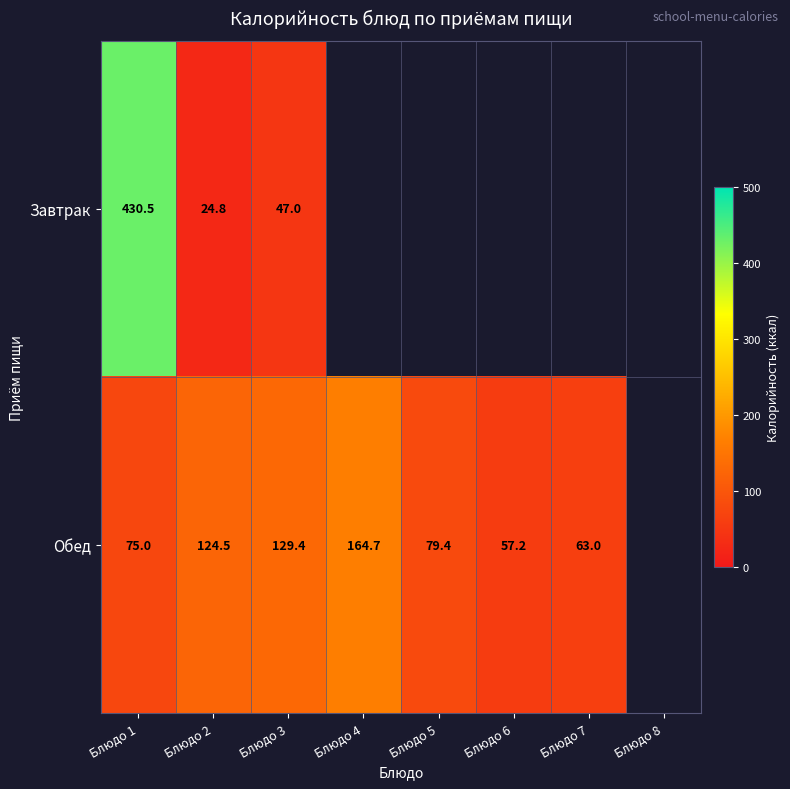

The Обед series shows 63.0 at Блюдо 7. True or false?

True